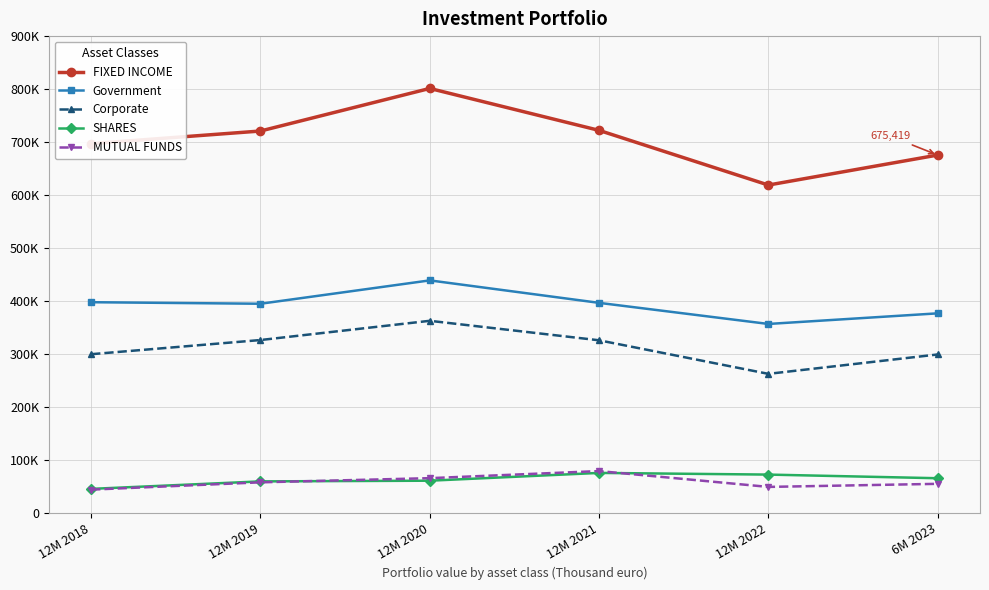

Which series has the largest total across all categories?

FIXED INCOME